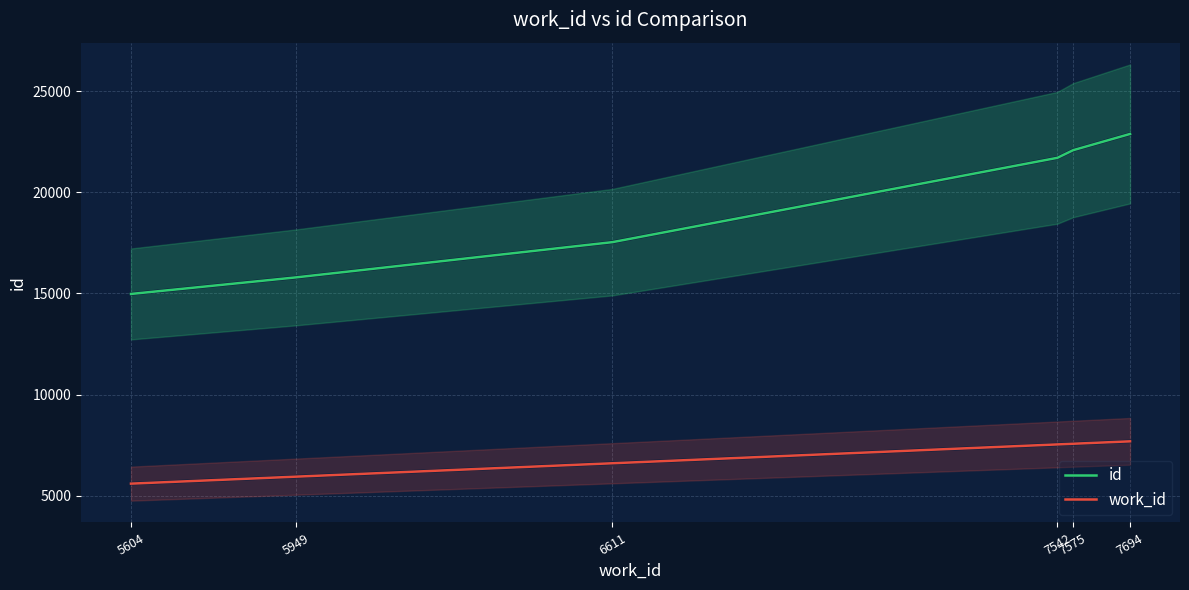

What is the total value across all series at 7542?

29244